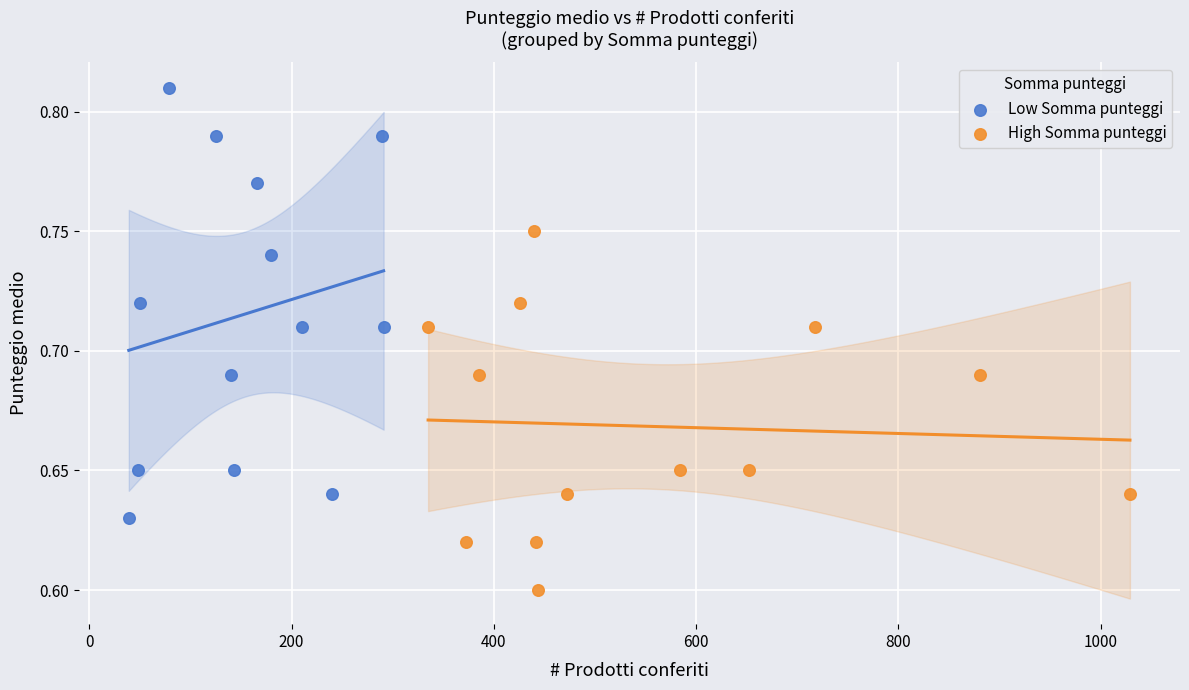

Which series has the largest Y range (max minus min)?

Low Somma punteggi